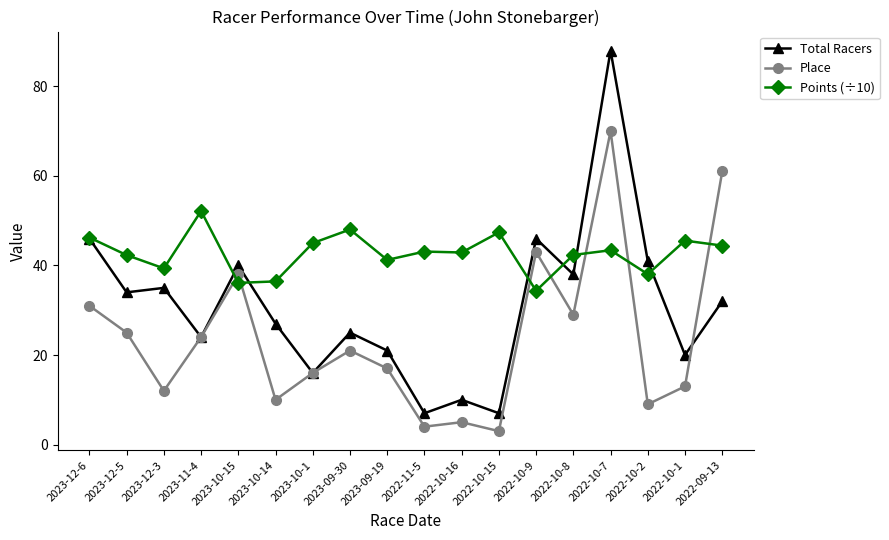

What is the sum of the Total Racers values at 2023-11-4 and 2023-10-1?

40.0